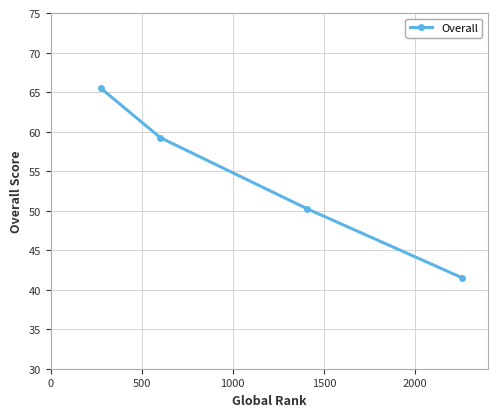

What is the value of the 1st point from the left?

65.5